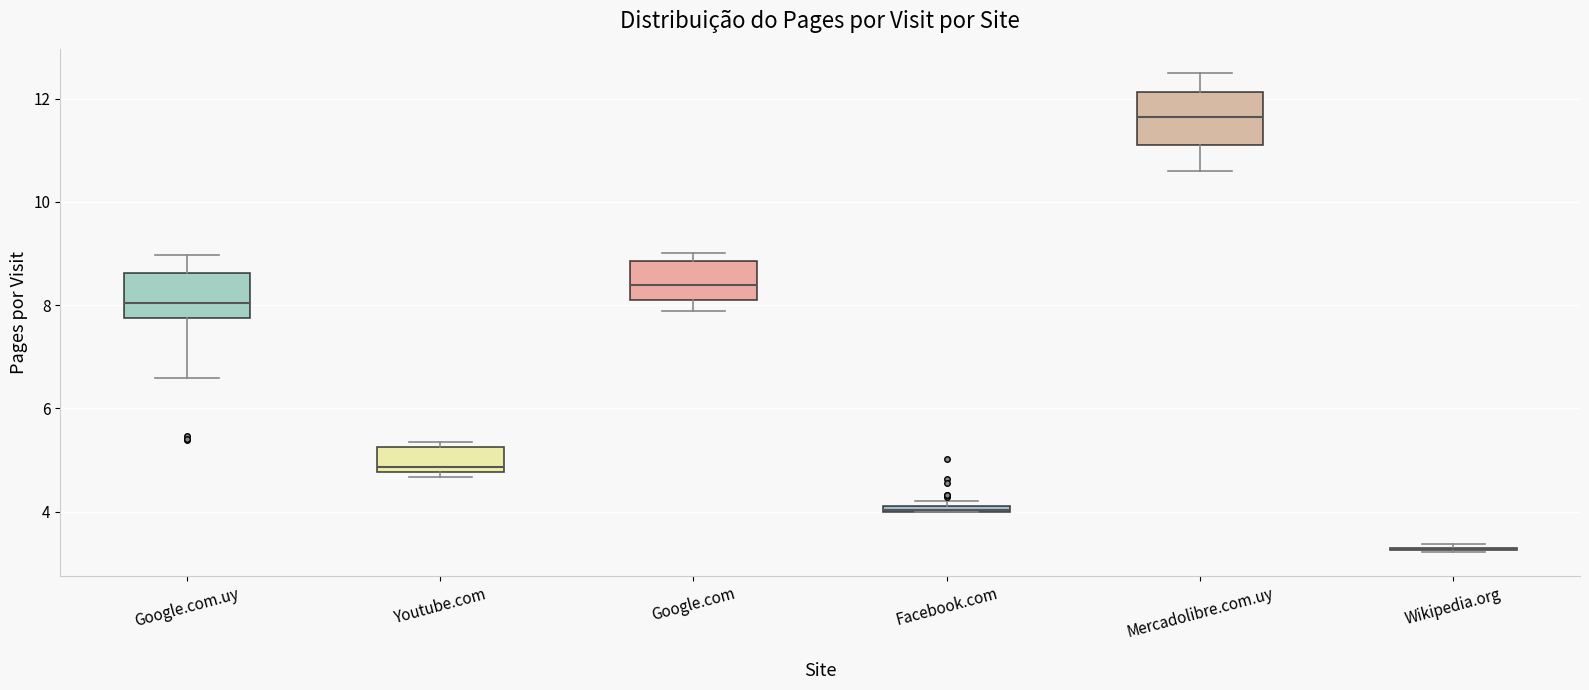

Where is the lower edge of the box for Google.com on the y-axis? The values are not printed on the chart, so give them approximately, as read against the axis.

8.2